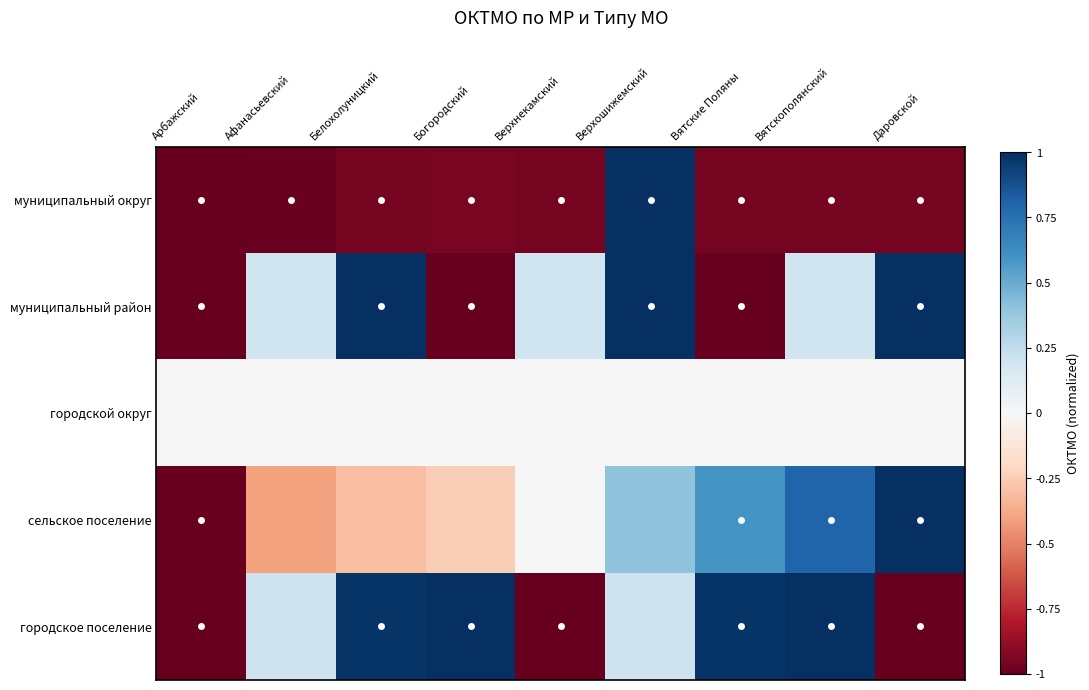

Between Афанасьевский and Богородский, which is larger?

Богородский